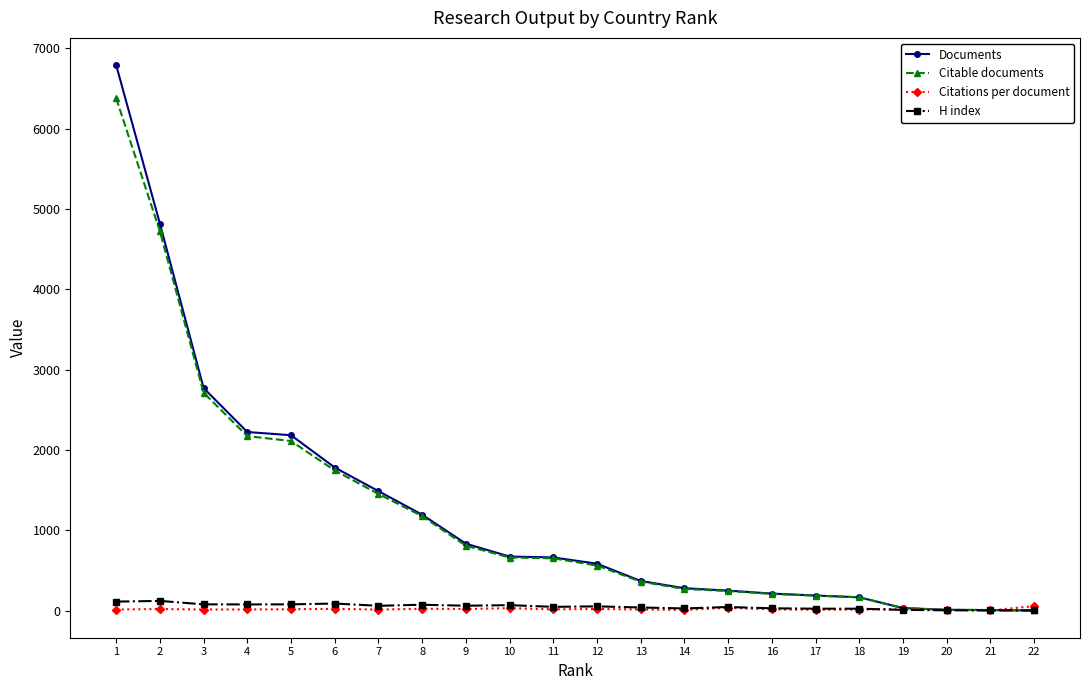

At how many categories does at least one series exceed 4252?

2